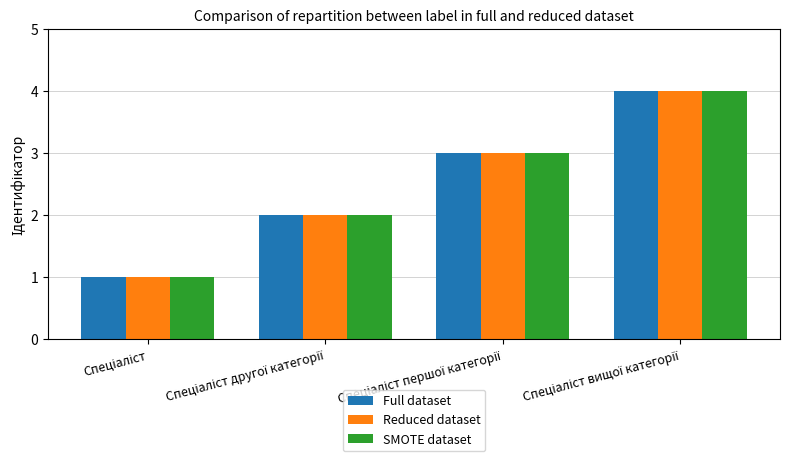

Reading right to left, what are all the values shown in this chart?

Full dataset: 4	3	2	1
Reduced dataset: 4	3	2	1
SMOTE dataset: 4	3	2	1